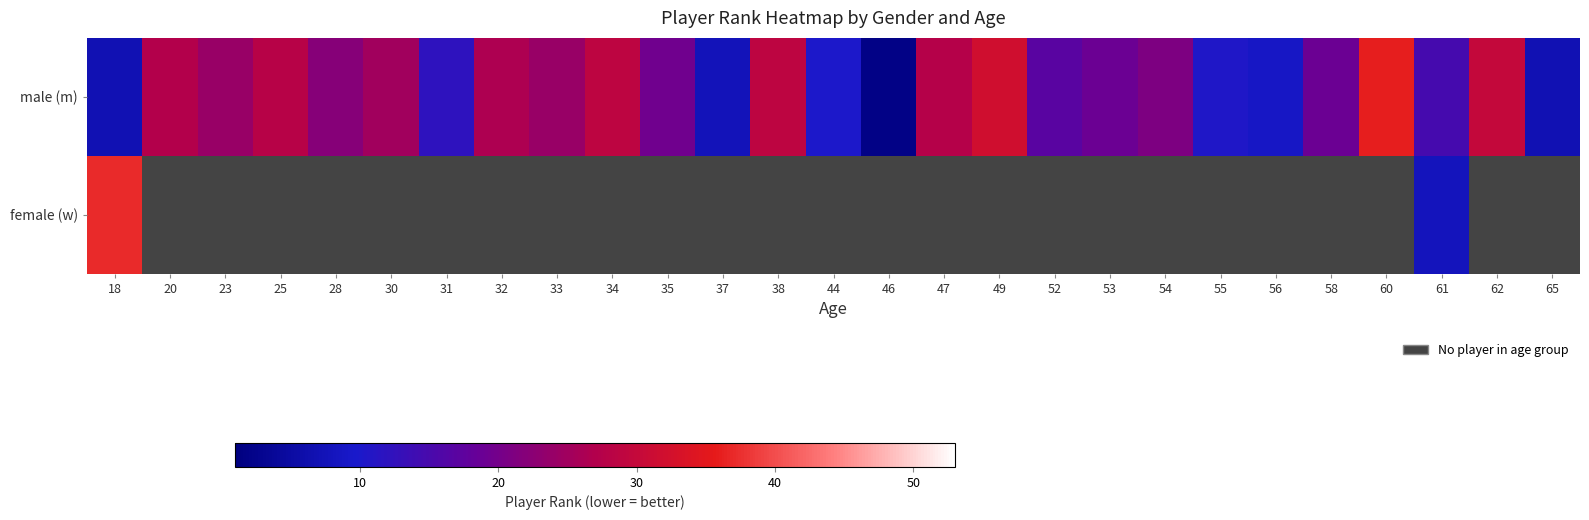

At which label is male (m) closest to 19?

53